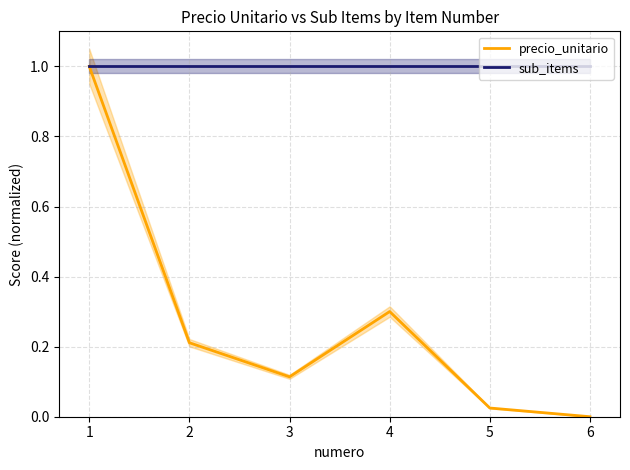

Which series has the largest total across all categories?

sub_items